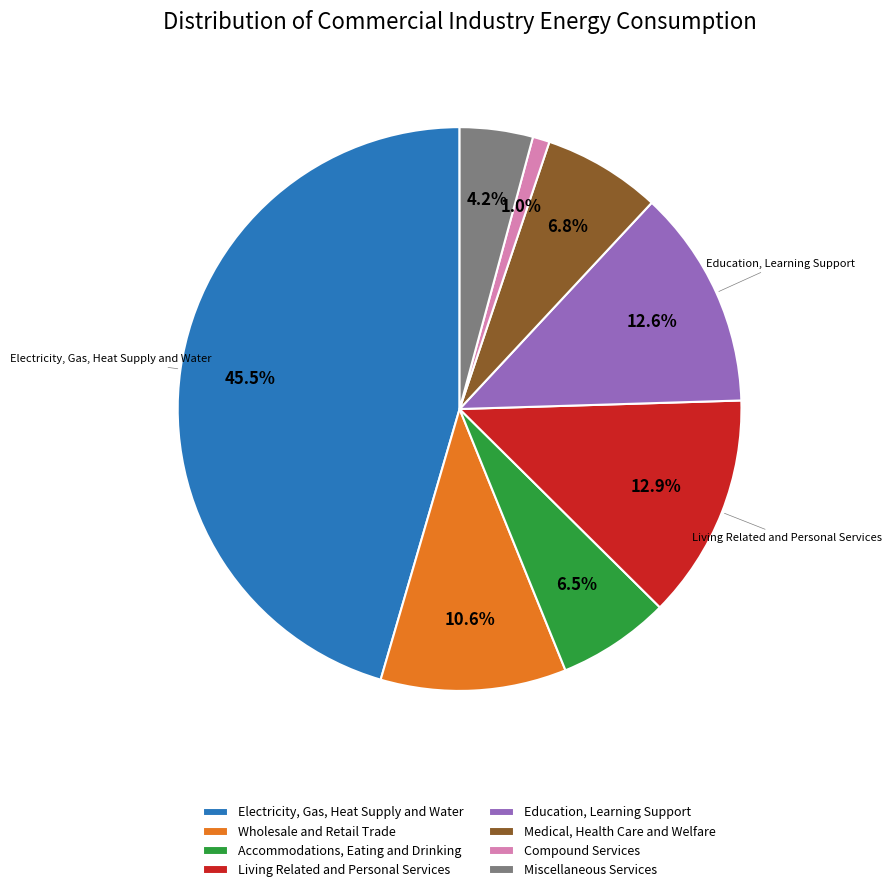

Rank the categories by value from lowest to highest.

Compound Services, Miscellaneous Services, Accommodations, Eating and Drinking, Medical, Health Care and Welfare, Wholesale and Retail Trade, Education, Learning Support, Living Related and Personal Services, Electricity, Gas, Heat Supply and Water